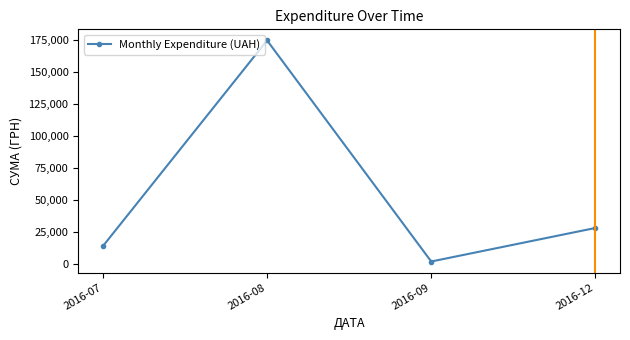

Rank the categories by value from highest to lowest.

2016-08, 2016-12, 2016-07, 2016-09